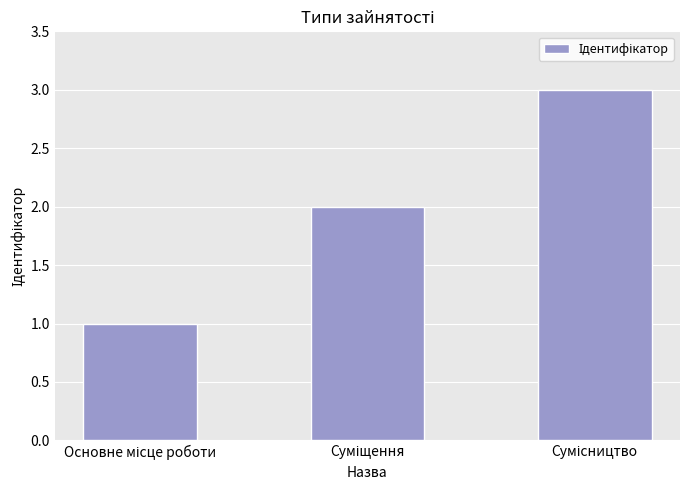

What is the greatest value displayed?

3